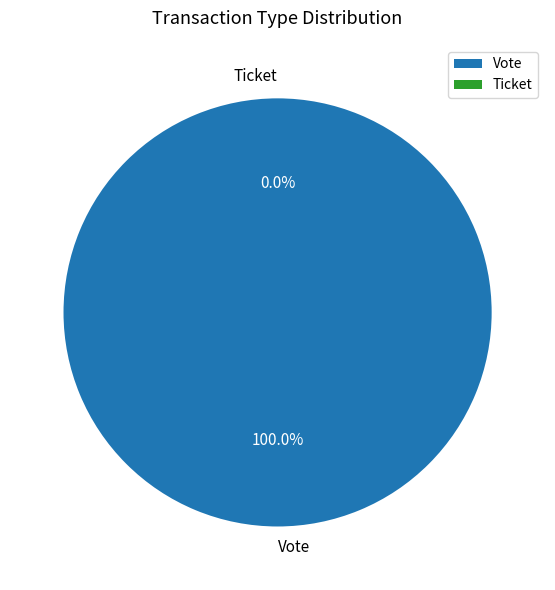

Is it true that Ticket is 0% of the pie?

True